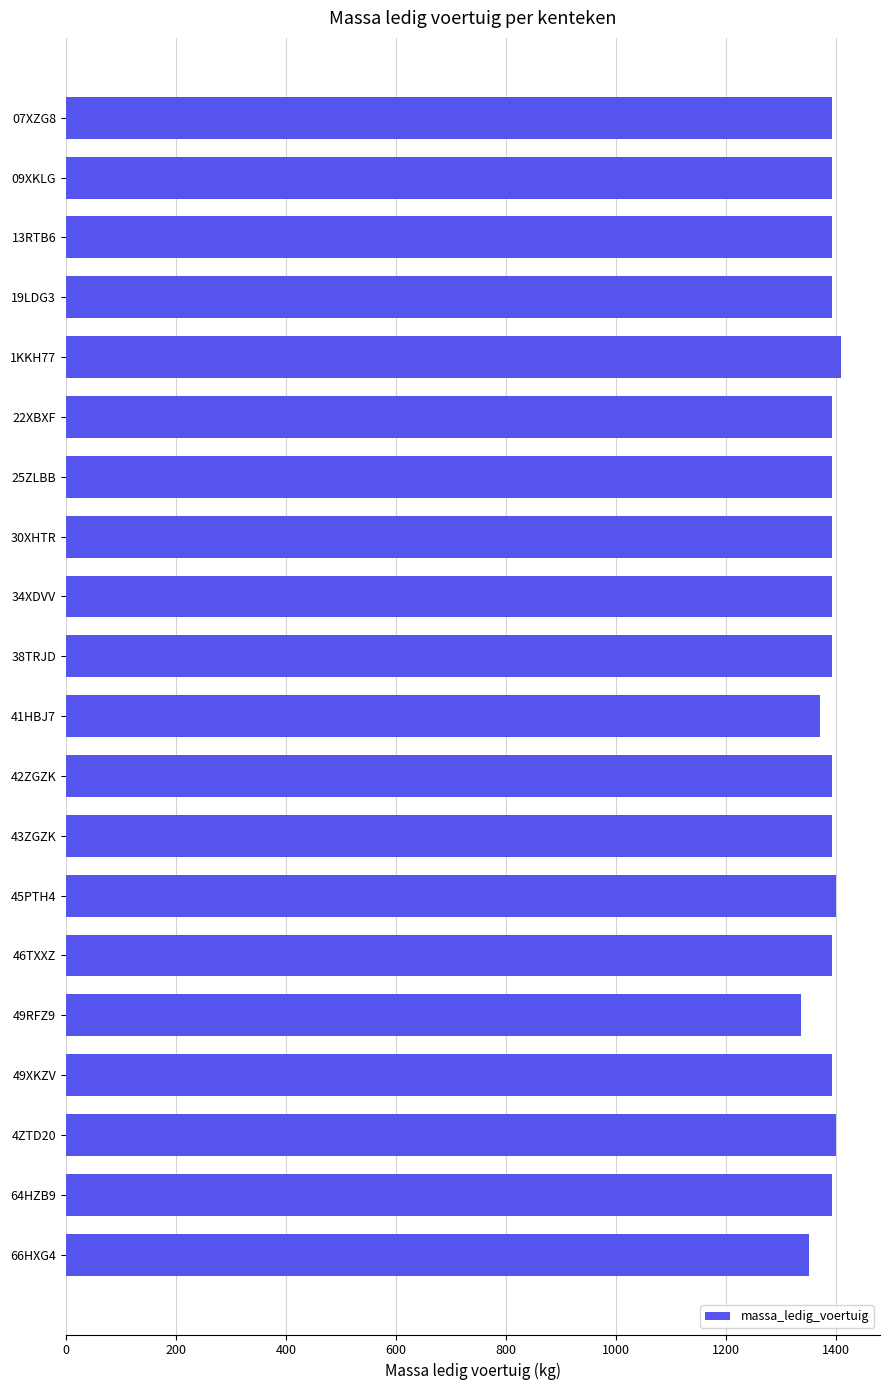

The value at 43ZGZK is 1828. True or false?

False